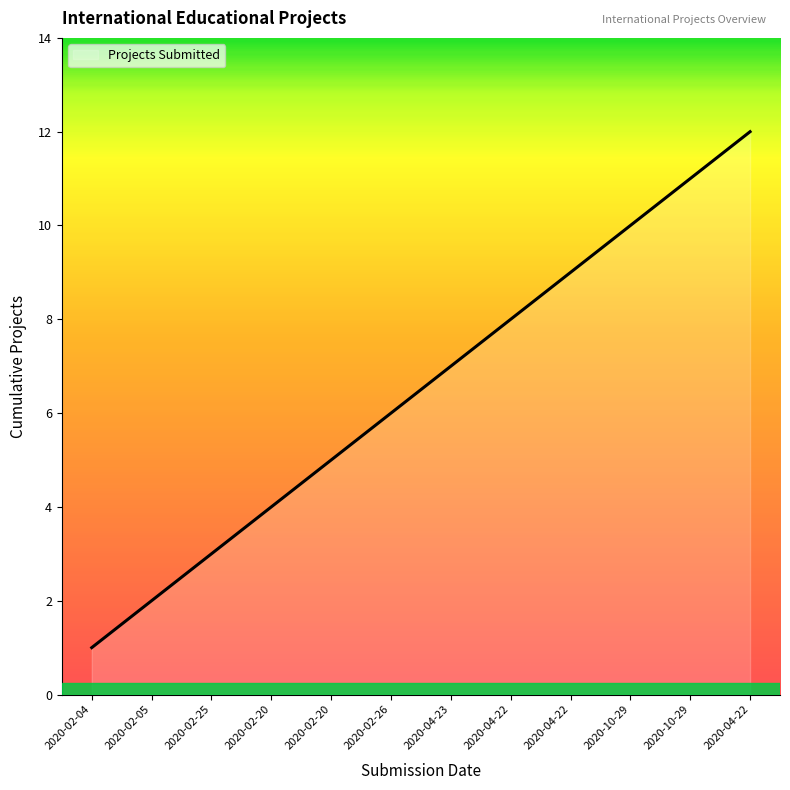

Does the chart display data point markers on the line(s)?

No